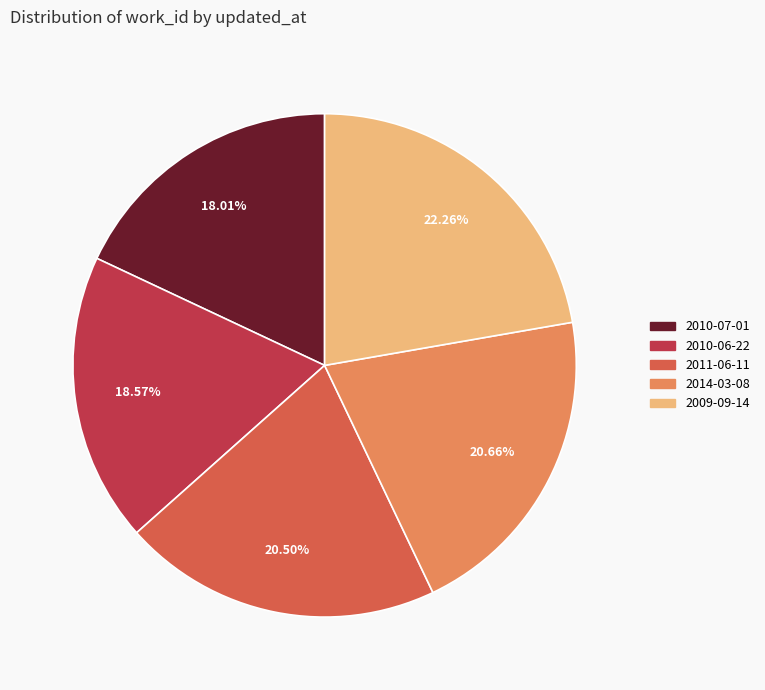

Is there any slice that represents more than half of the pie?

No